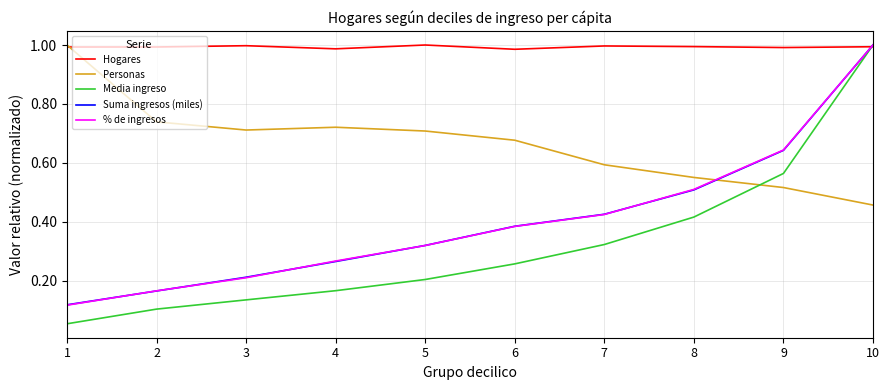

Where do Personas and % de ingresos first cross each other?

8 and 9